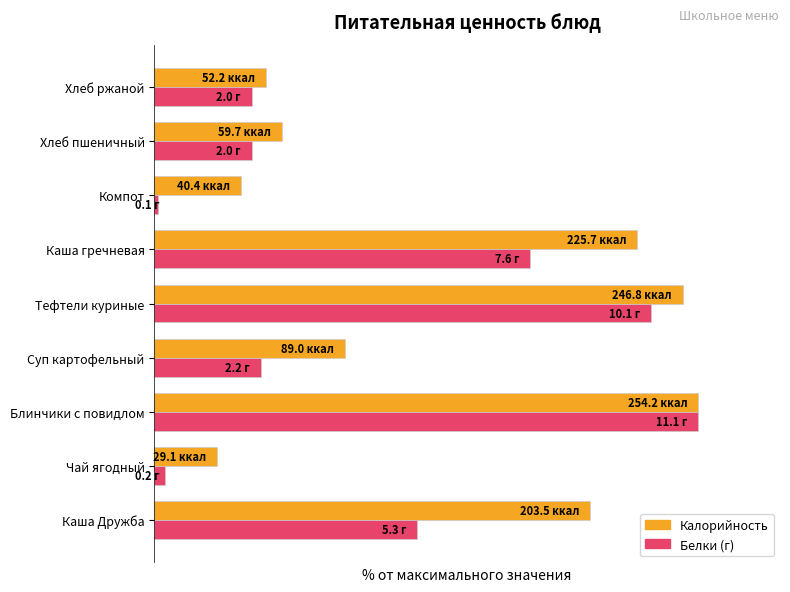

How many series are shown in this chart?

2